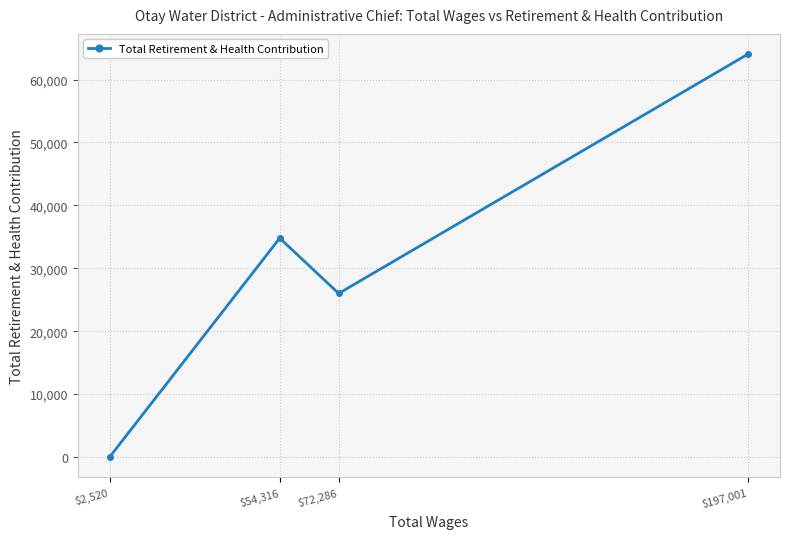

List the labels in order of value, largest first.

$197,001, $54,316, $72,286, $2,520